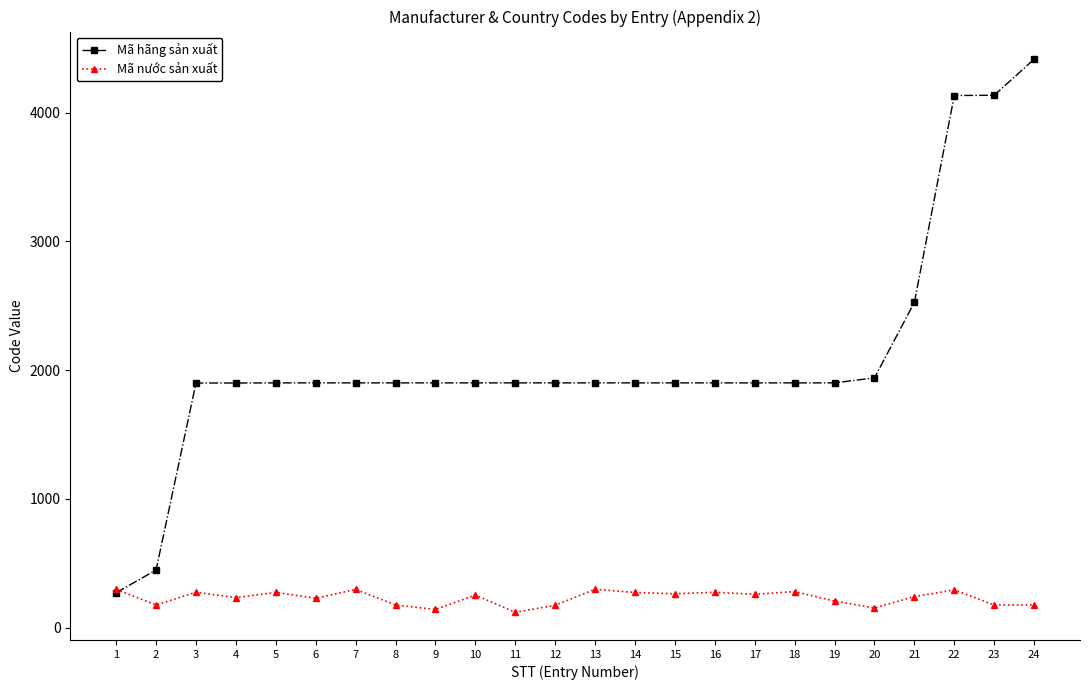

Is it true that Mã nước sản xuất equals 252 at 10?

True